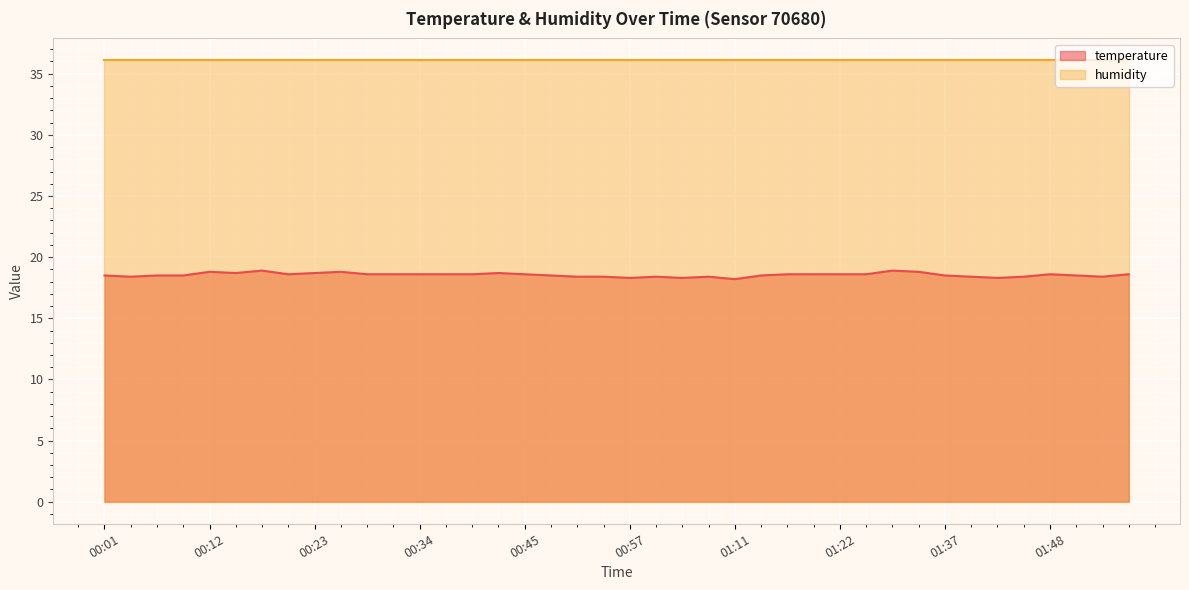

List the labels in order of value, largest first.

00:18, 01:31, 00:12, 00:26, 01:34, 00:15, 00:23, 00:43, 00:20, 00:29, 00:32, 00:34, 00:37, 00:40, 00:45, 01:17, 01:20, 01:22, 01:25, 01:48, 01:56, 00:01, 00:06, 00:09, 00:48, 01:14, 01:37, 01:51, 00:04, 00:51, 00:54, 00:59, 01:05, 01:40, 01:45, 01:54, 00:57, 01:02, 01:42, 01:11